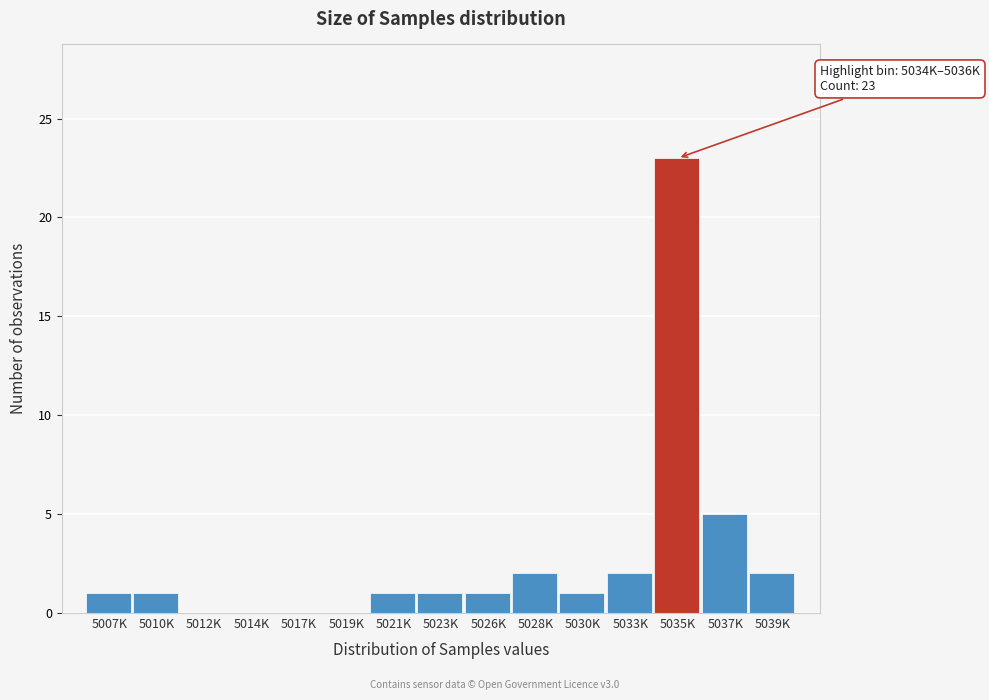

Reading left to right, transcribe all the data shown in this chart.

5007K=1	5010K=1	5012K=0	5014K=0	5017K=0	5019K=0	5021K=1	5023K=1	5026K=1	5028K=2	5030K=1	5033K=2	5035K=23	5037K=5	5039K=2